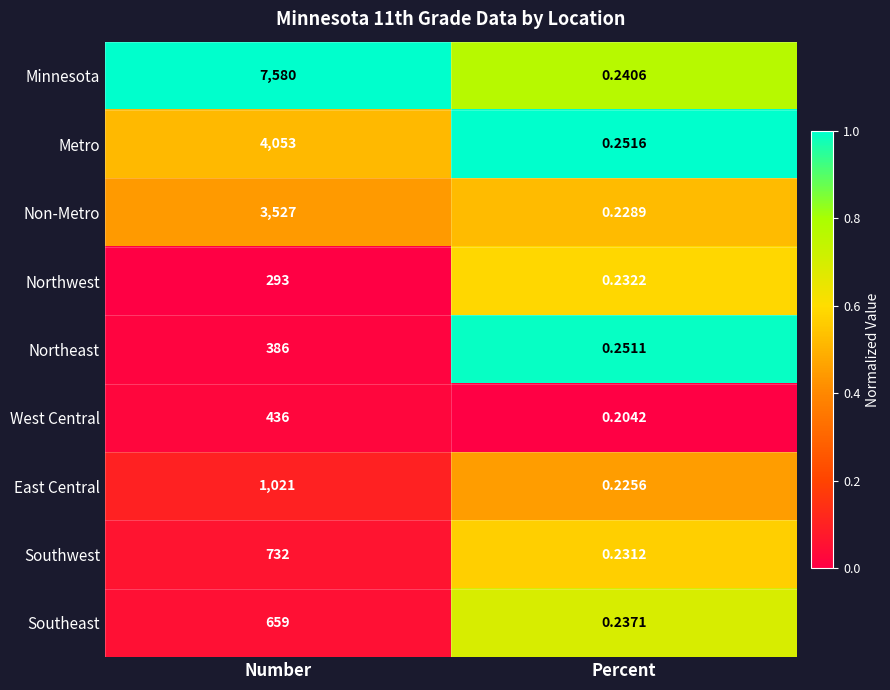

At Percent, list the series in order from smallest to largest.

West Central, East Central, Non-Metro, Southwest, Northwest, Southeast, Minnesota, Northeast, Metro